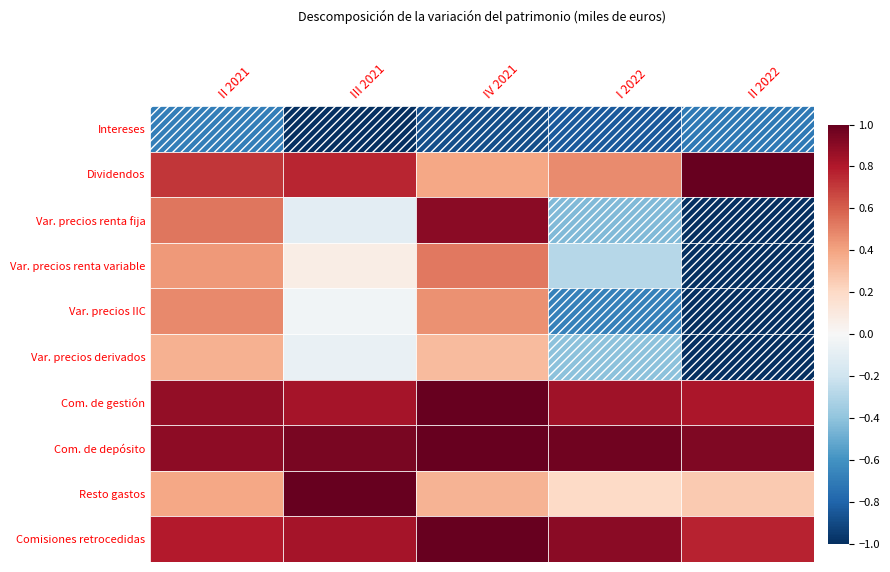

Rank the series at II 2021 from highest to lowest value.

Com. de depósito, Com. de gestión, Comisiones retrocedidas, Dividendos, Var. precios renta fija, Var. precios IIC, Var. precios renta variable, Resto gastos, Var. precios derivados, Intereses